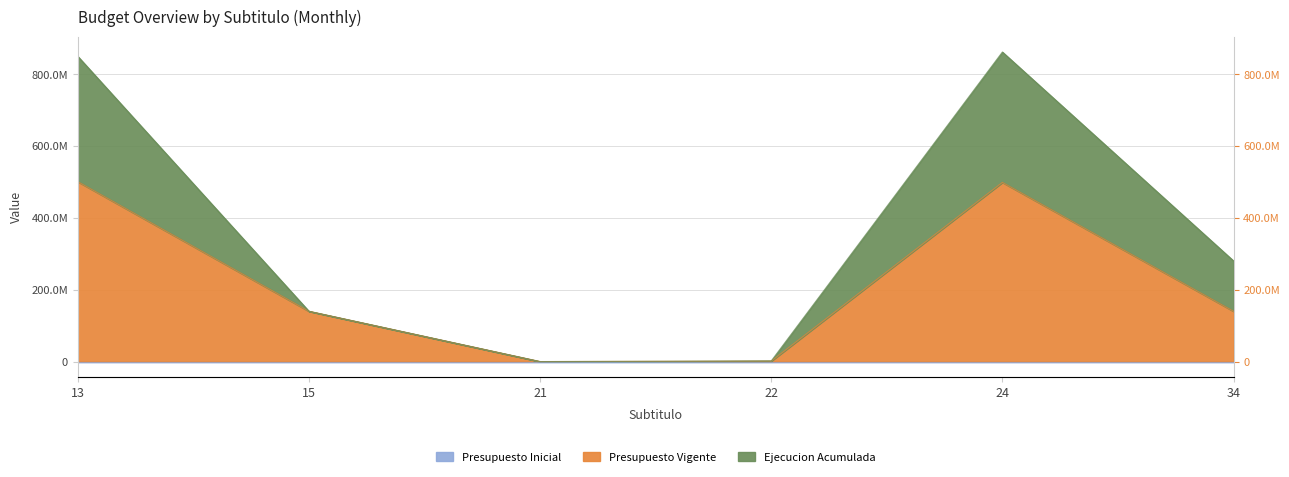

The value of Ejecucion Acumulada at 21 is 348709. True or false?

True